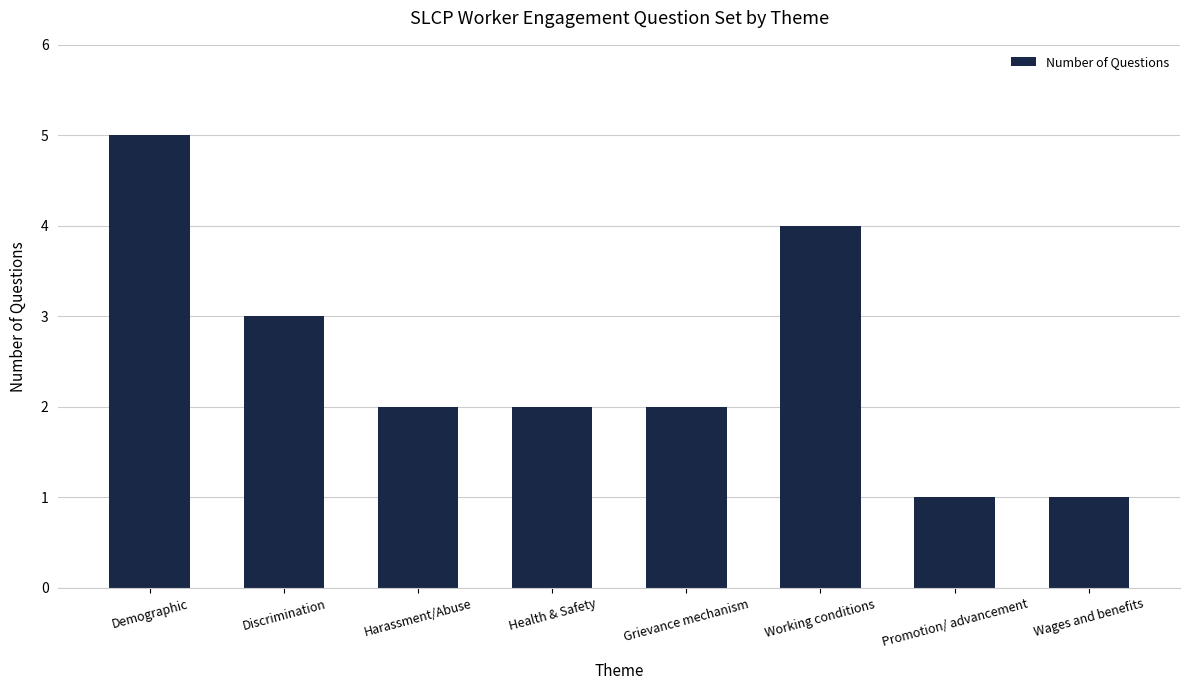

Which has a higher value, Harassment/Abuse or Working conditions?

Working conditions